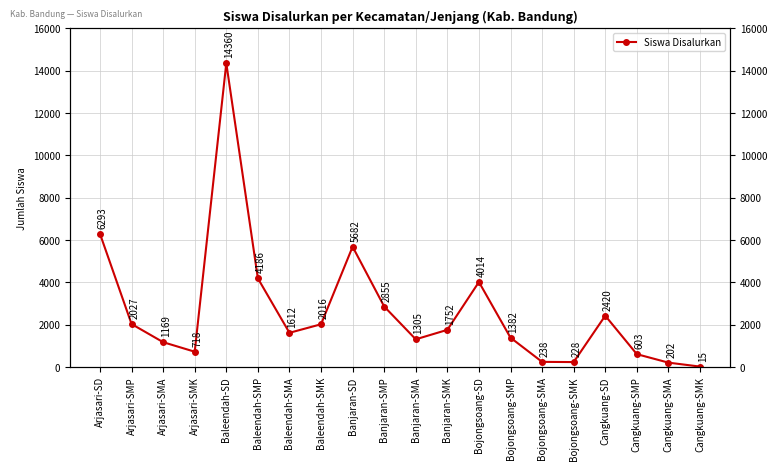

Where is the data nearest to the value 7187?

Arjasari-SD